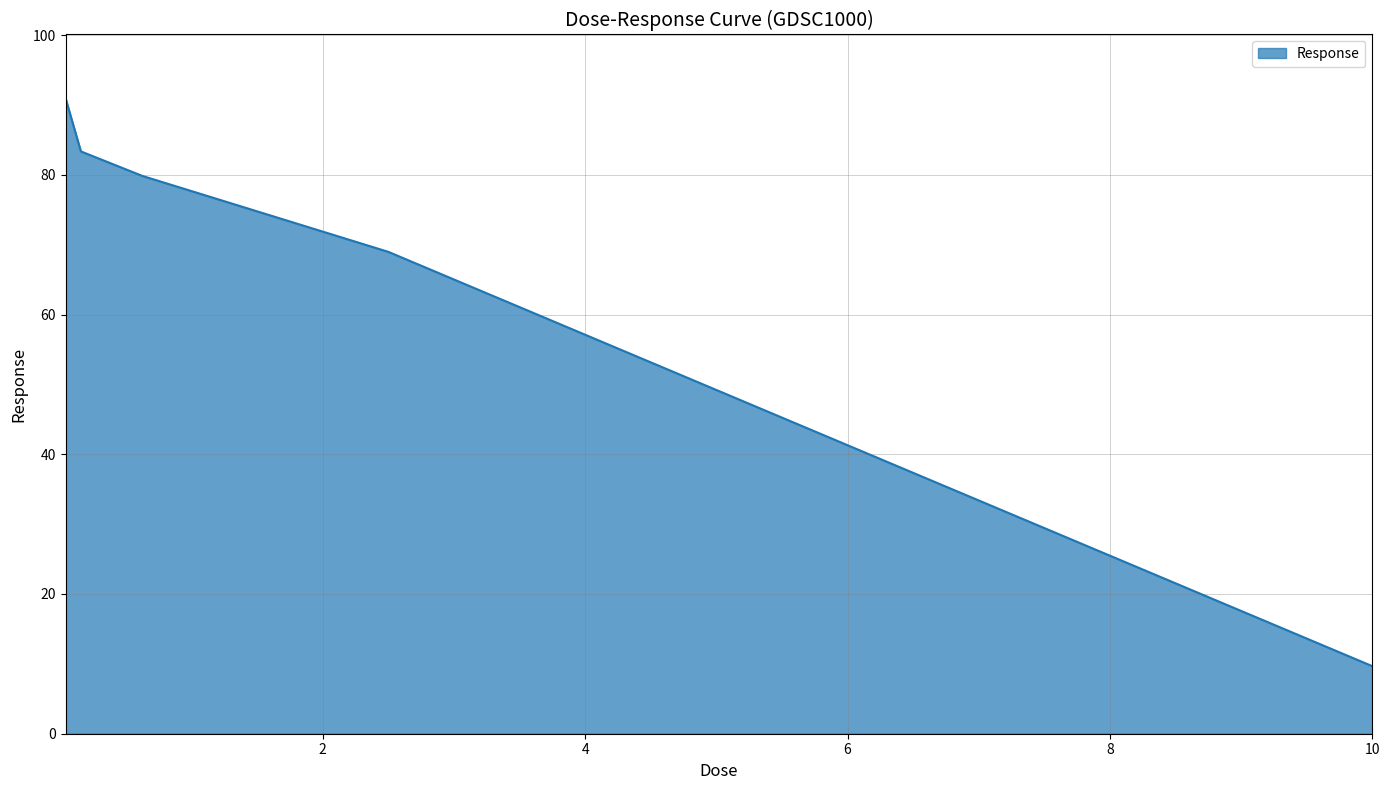

What is the smallest value displayed?

9.7